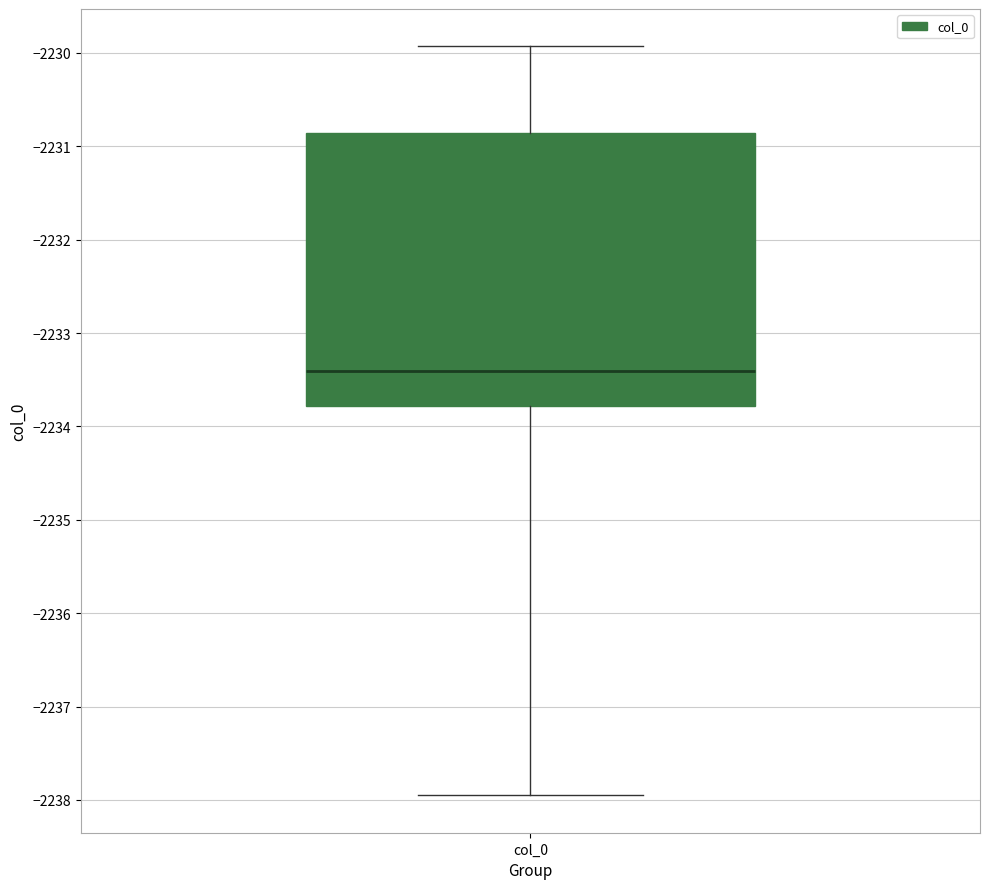

Read this box plot against the y-axis: the position of the median line, the range covered by the box, and the ends of both whiskers. The values are not printed on the chart, so give them approximately, as read against the axis.

median -2233.4, box -2233.8 to -2230.9, whiskers -2238.0 to -2229.9